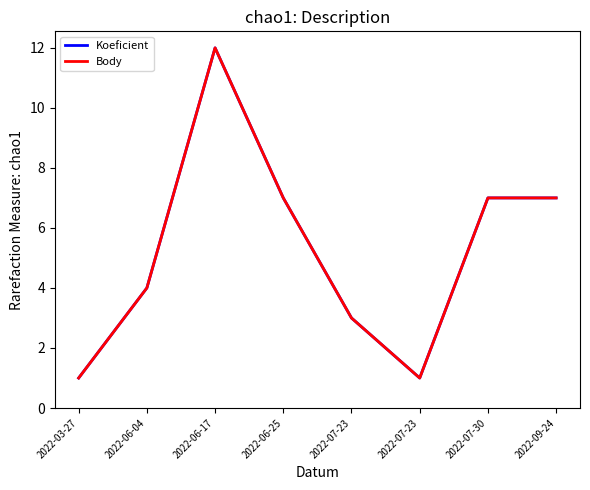

Does the chart display data point markers on the line(s)?

No